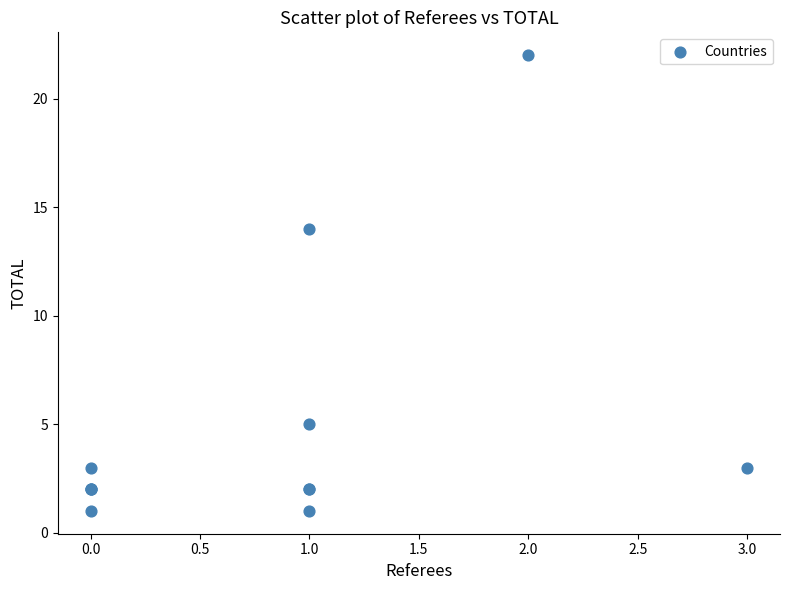

What Y value in the scatter plot is closest to 11?

14